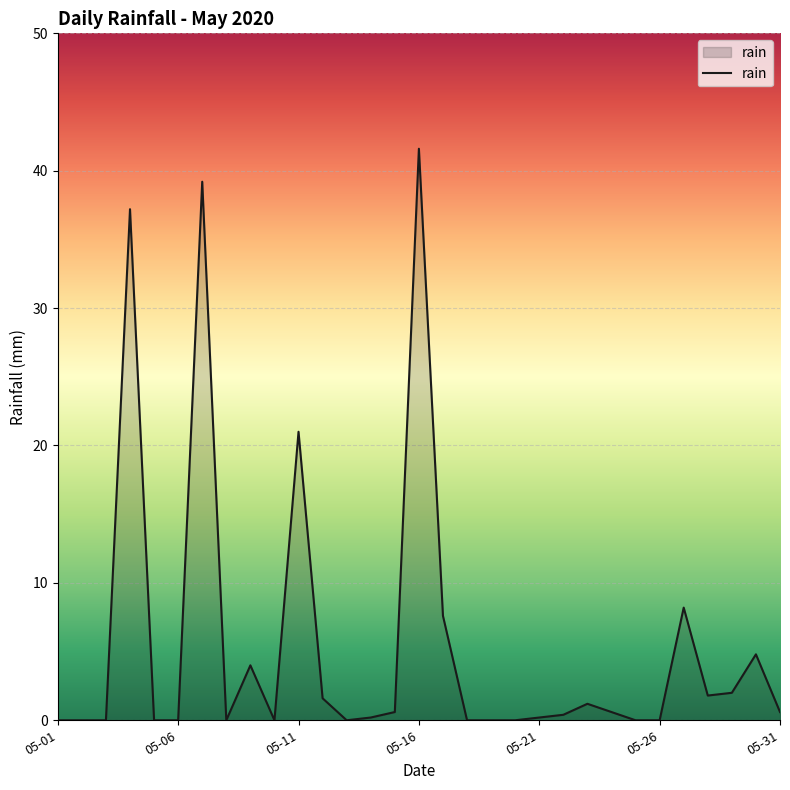

What is the greatest value displayed?

41.6